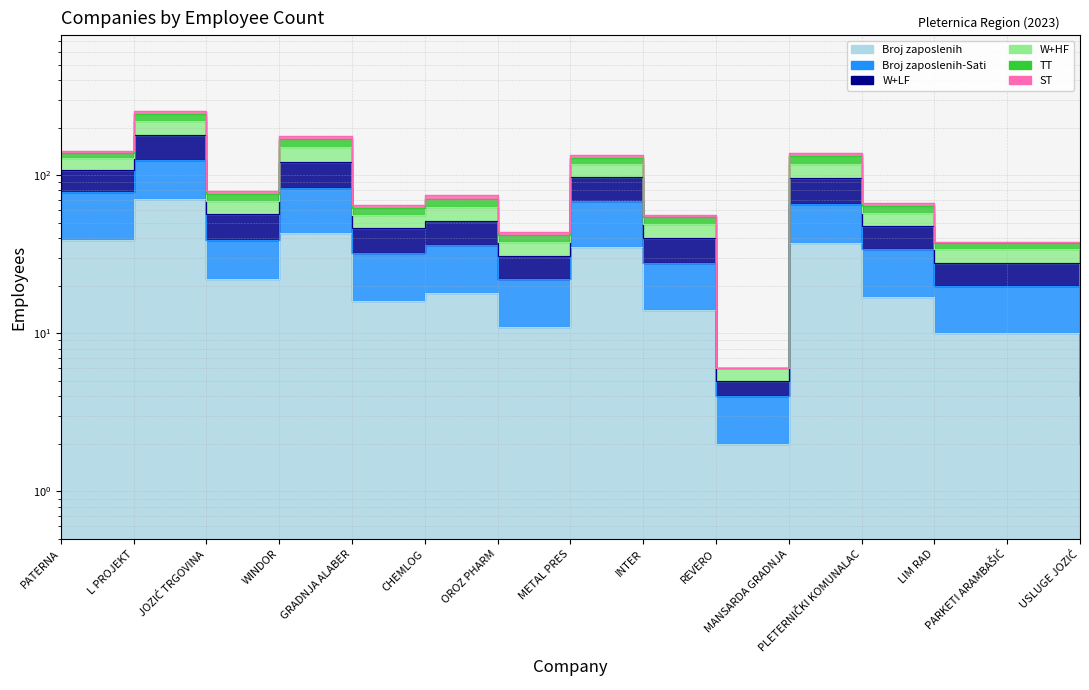

What value does the Broj zaposlenih series have at WINDOR, to the nearest 5?

45